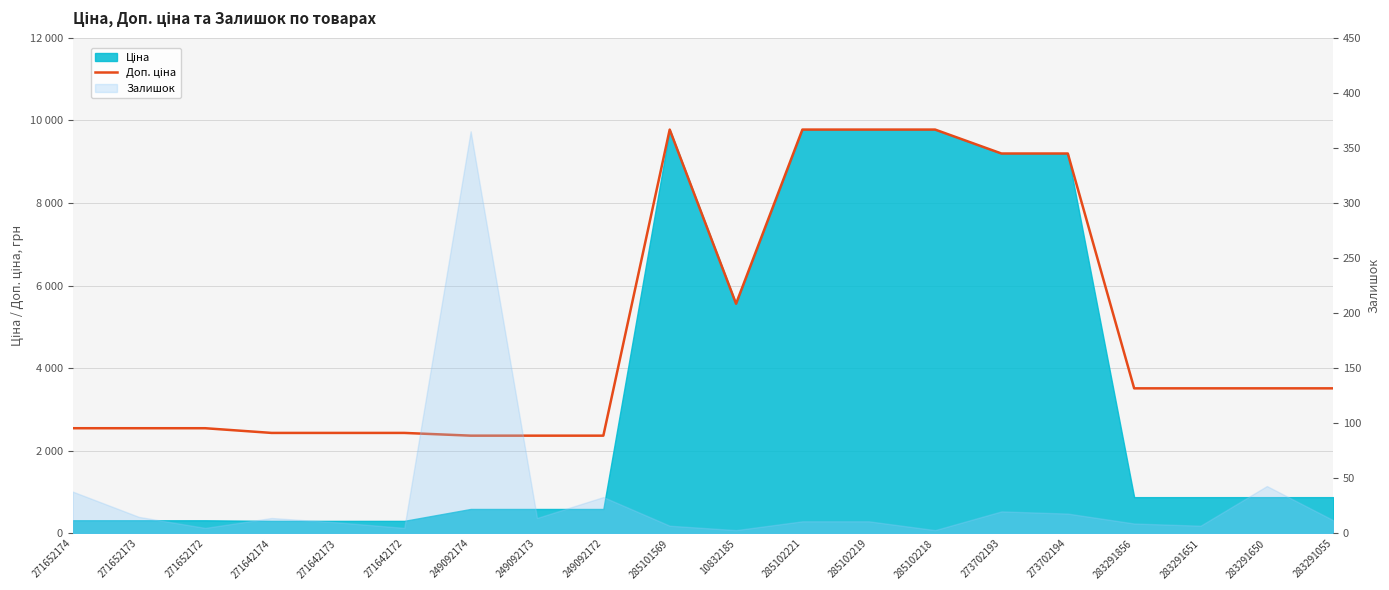

Is it true that the value at 271642173 is 3643.8?

False